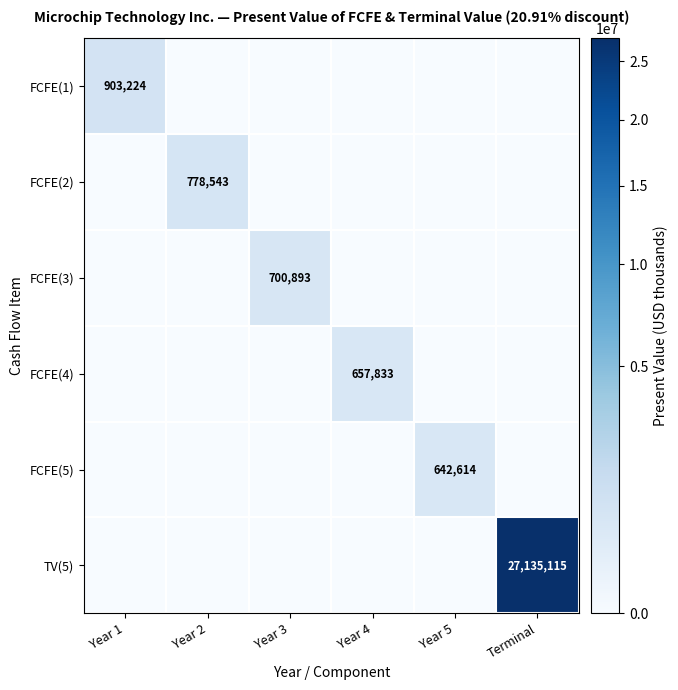

Rank the categories by FCFE(3) value from lowest to highest.

Year 1, Year 2, Year 4, Year 5, Terminal, Year 3